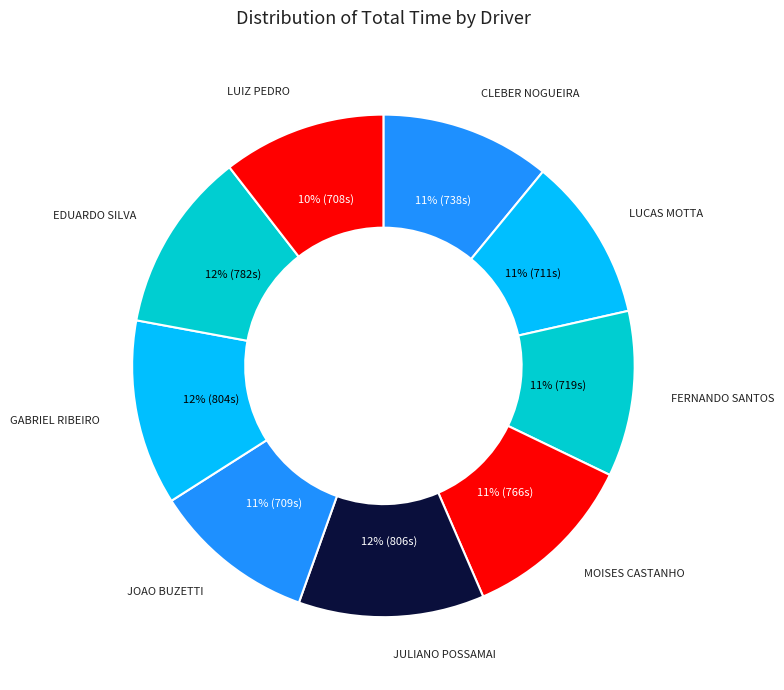

How many segments does this pie chart have?

9